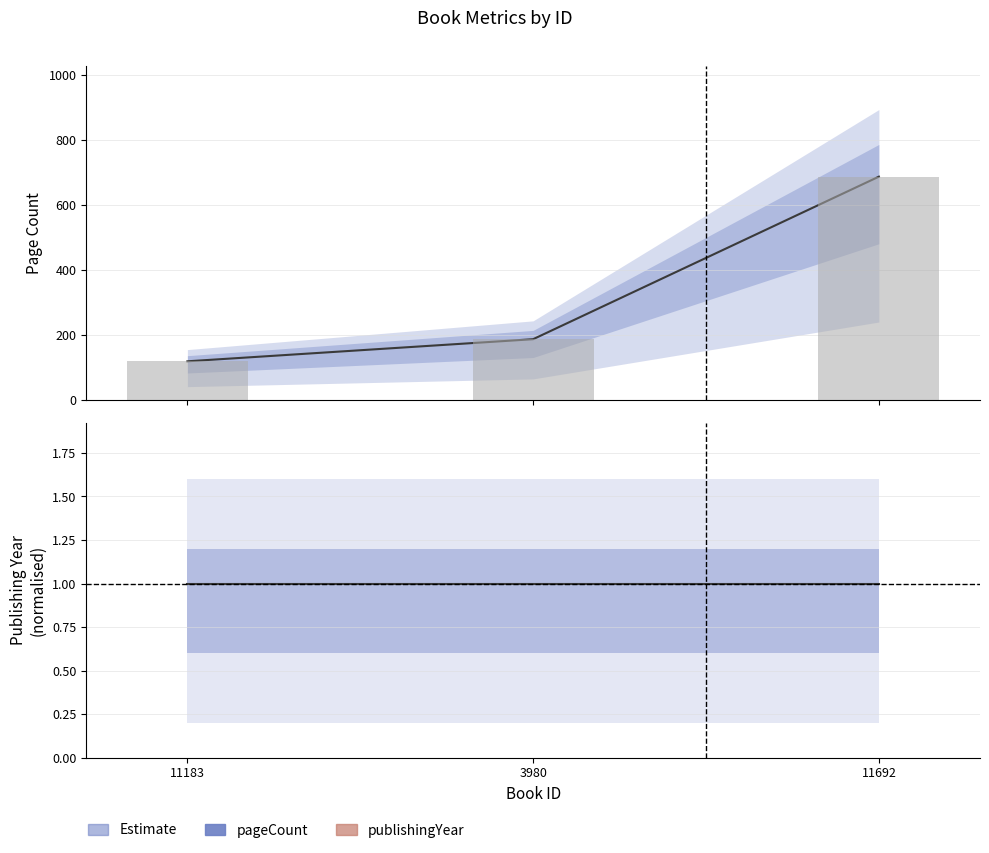

How many data points does each series have?

3